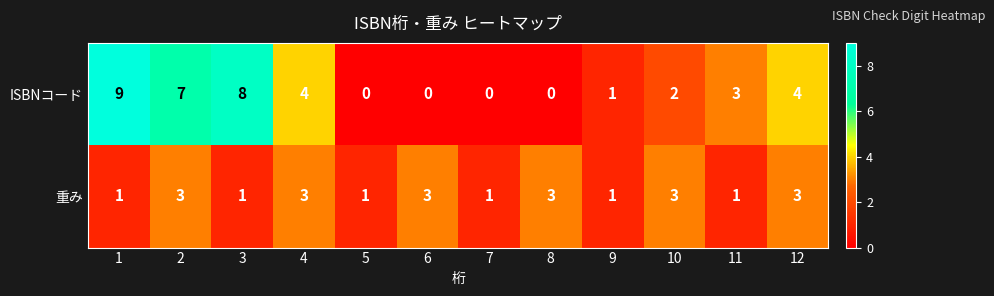

Reading right to left, what are all the values shown in this chart?

ISBNコード: 12=4	11=3	10=2	9=1	8=0	7=0	6=0	5=0	4=4	3=8	2=7	1=9
重み: 12=3	11=1	10=3	9=1	8=3	7=1	6=3	5=1	4=3	3=1	2=3	1=1